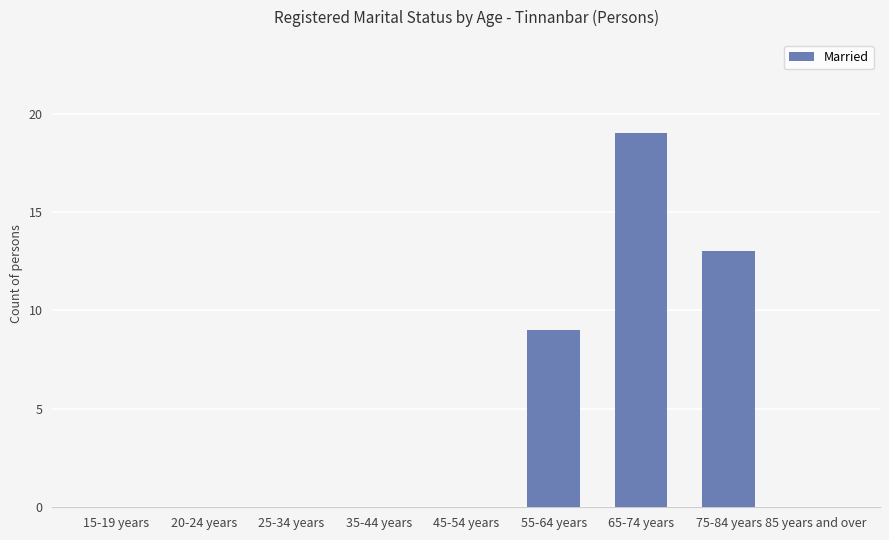

The value at 85 years and over is 0. True or false?

True